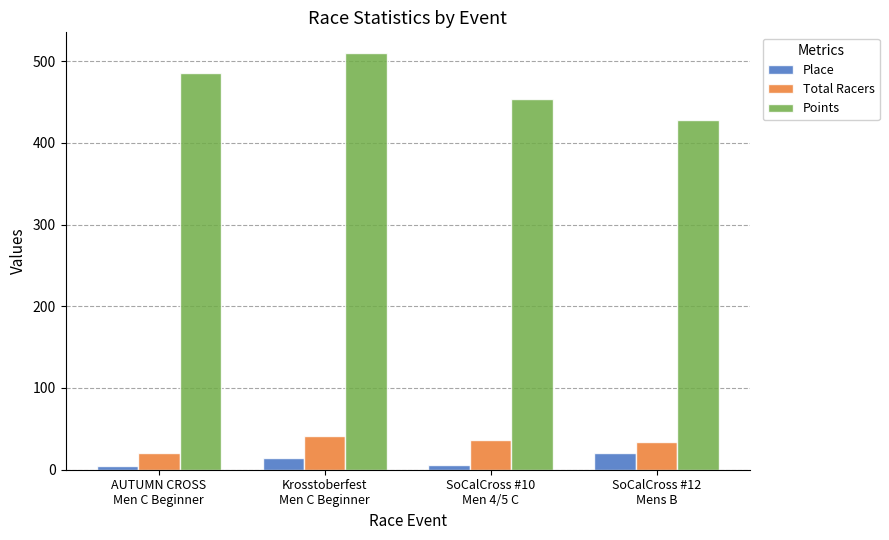

What are all the series names shown in the legend?

Place, Total Racers, Points